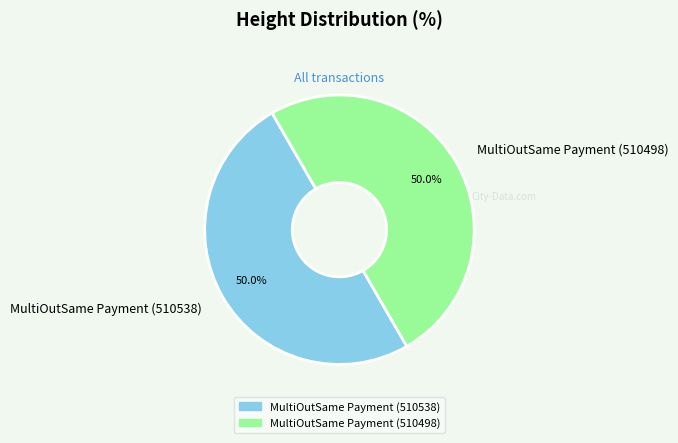

True or false: MultiOutSame Payment (510538) accounts for 50% of the total.

True